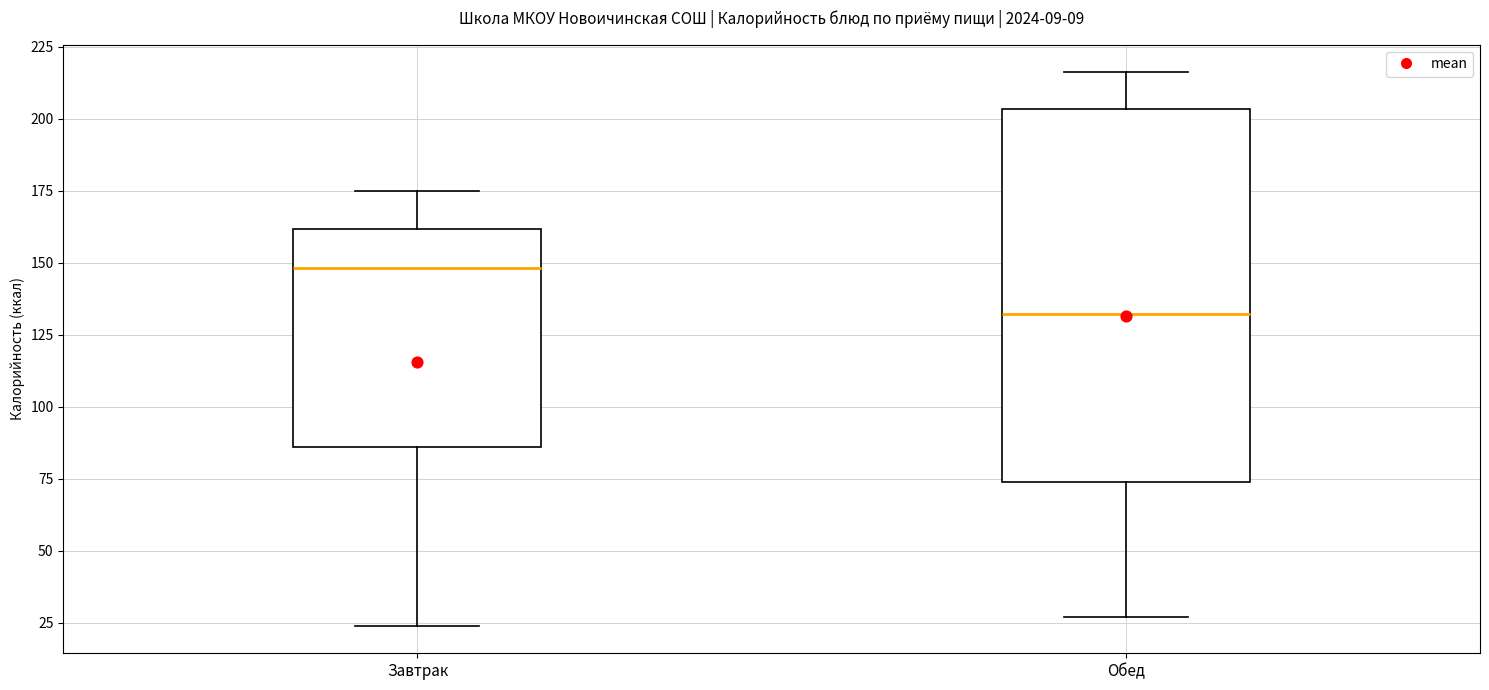

Reading left to right, read every box against the y-axis: the position of its median line, the range the box covers, and the ends of its whiskers. The values are not printed on the chart, so give them approximately, as read against the axis.

Завтрак: median 150, box 85 to 160, whiskers 25 to 175
Обед: median 130, box 75 to 205, whiskers 25 to 215